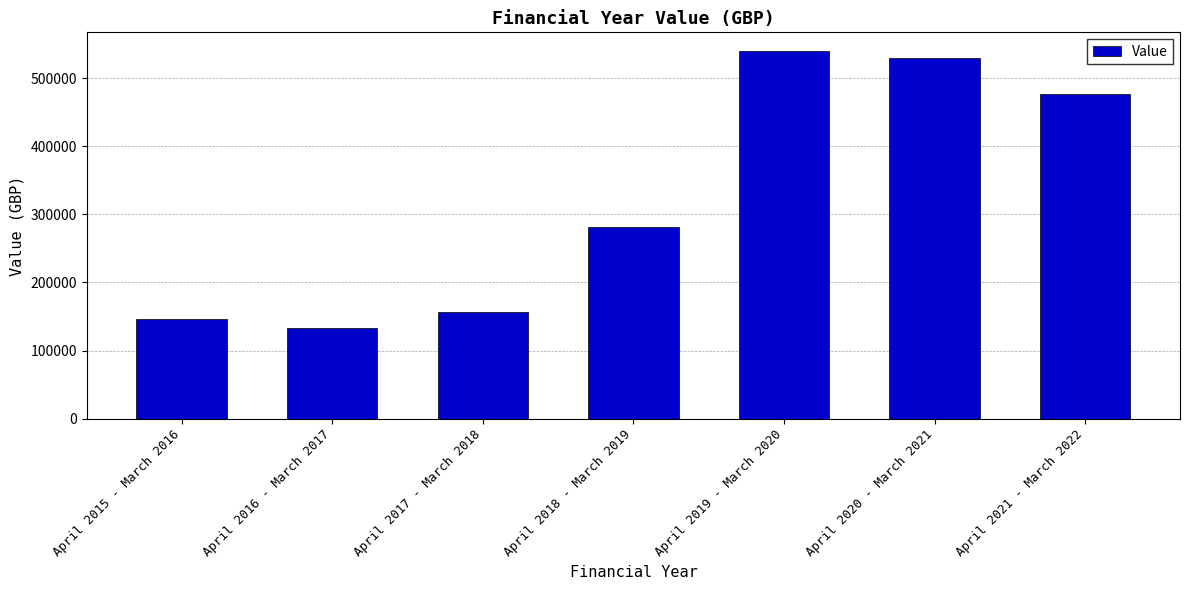

What is the value of the 7th bar from the left?

476923